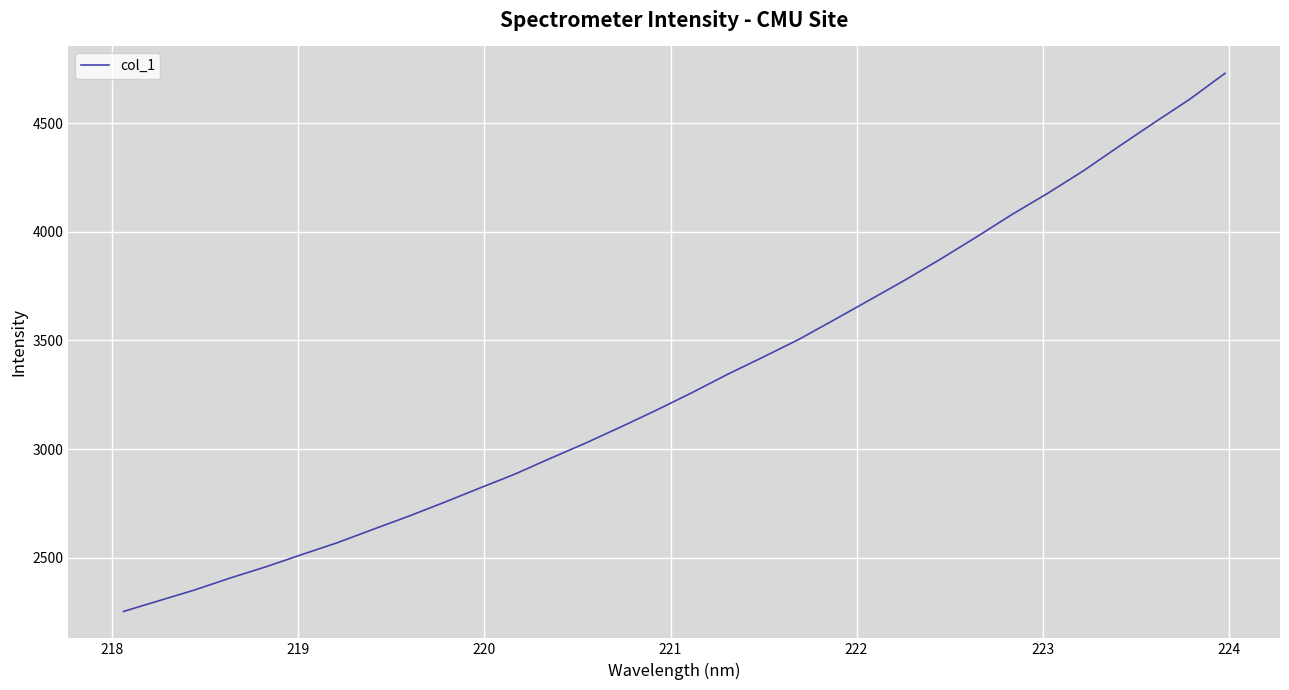

True or false: there are more than 0 points higher than both neighbors.

False